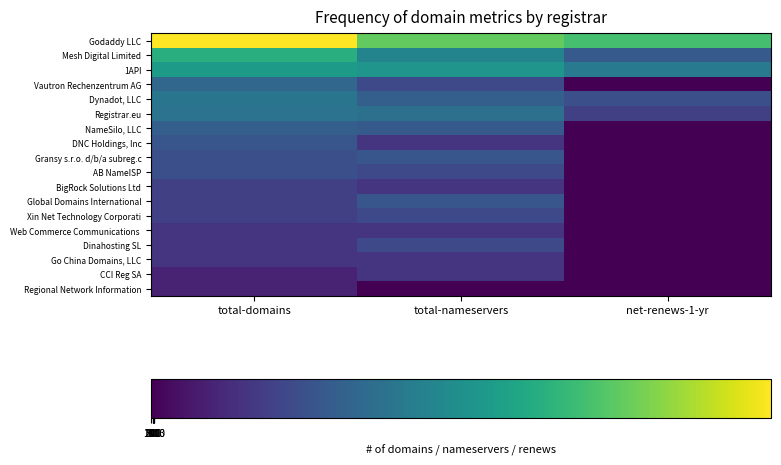

Which category has the lowest value across all series?

net-renews-1-yr